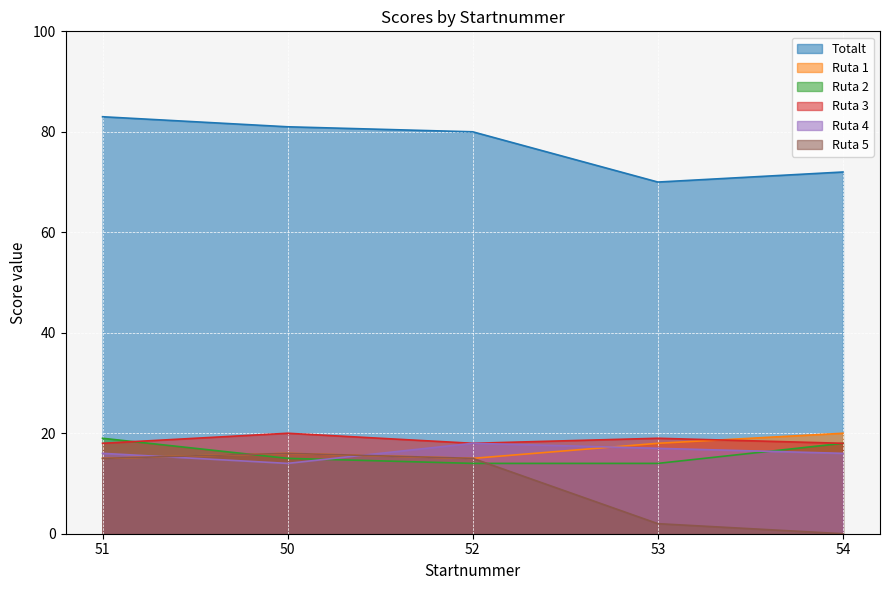

At how many categories does at least one series exceed 33?

5